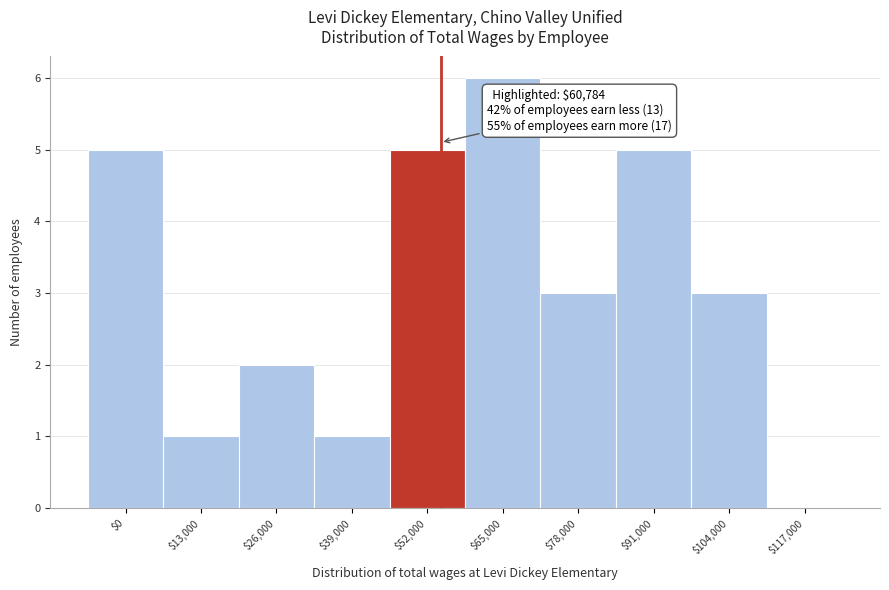

What is the maximum value shown in the chart?

6